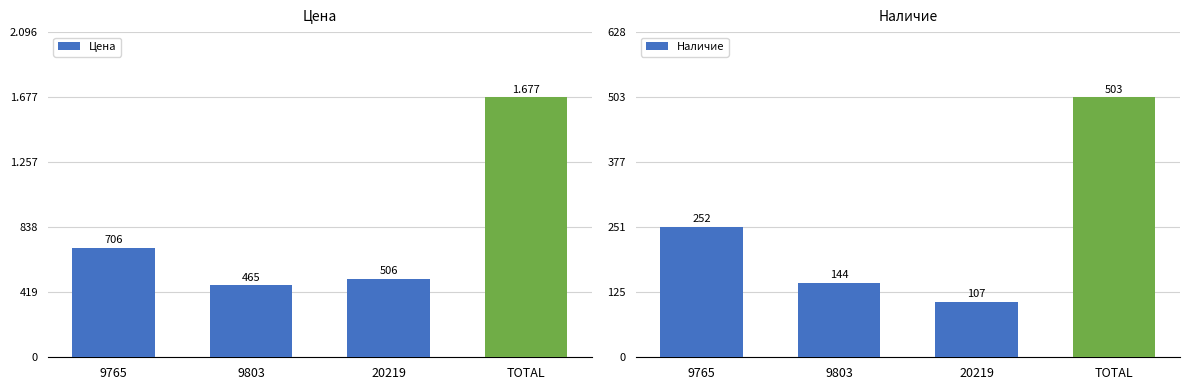

Between 9803 and 9765, which is larger?

9765